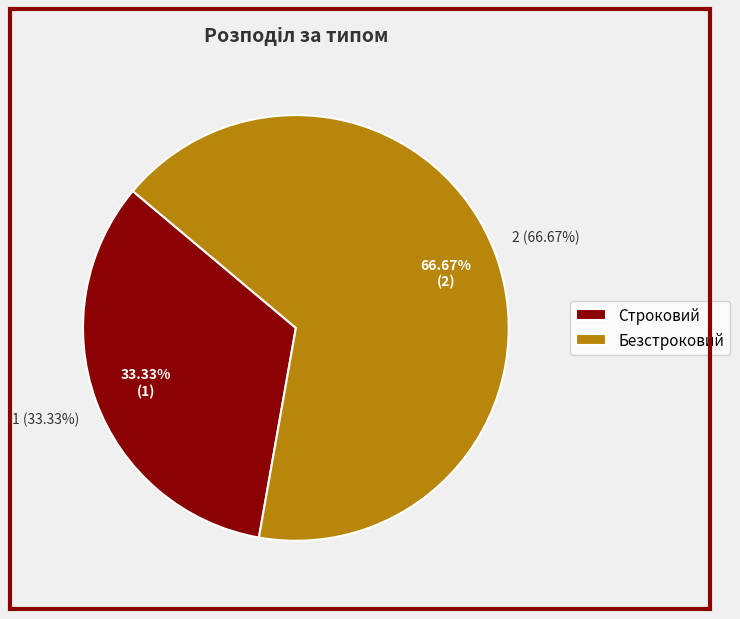

Which category accounts for the majority?

Безстроковий